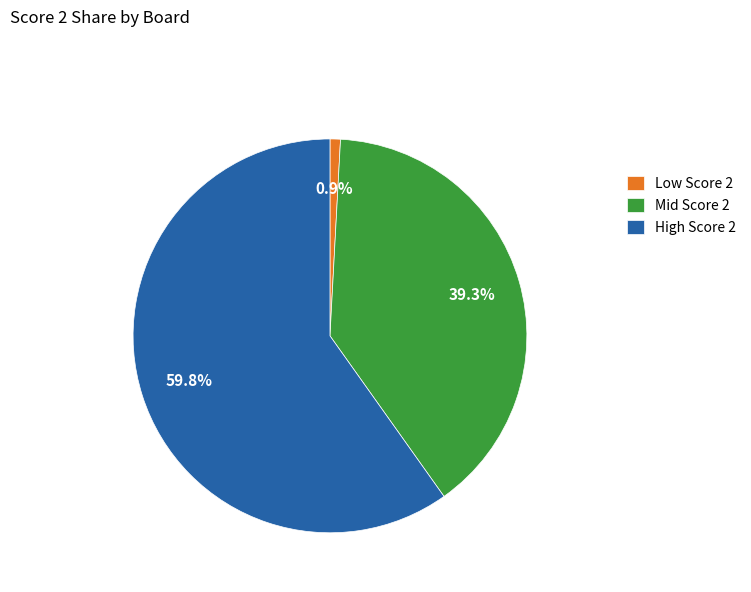

Rank the categories by value from highest to lowest.

High Score 2, Mid Score 2, Low Score 2